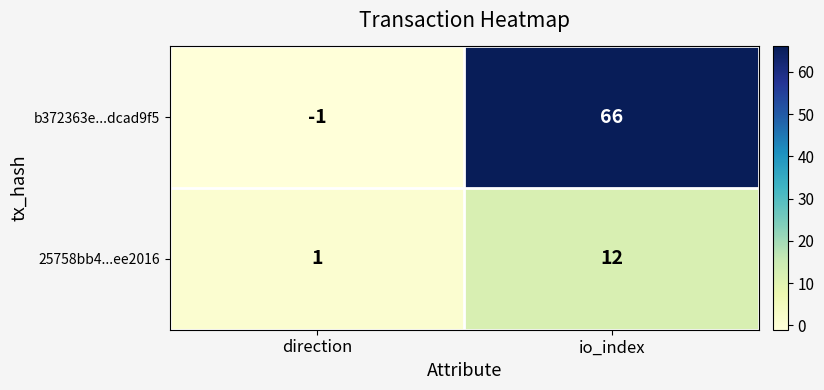

Rank the series at direction from highest to lowest value.

25758bb4...ee2016, b372363e...dcad9f5